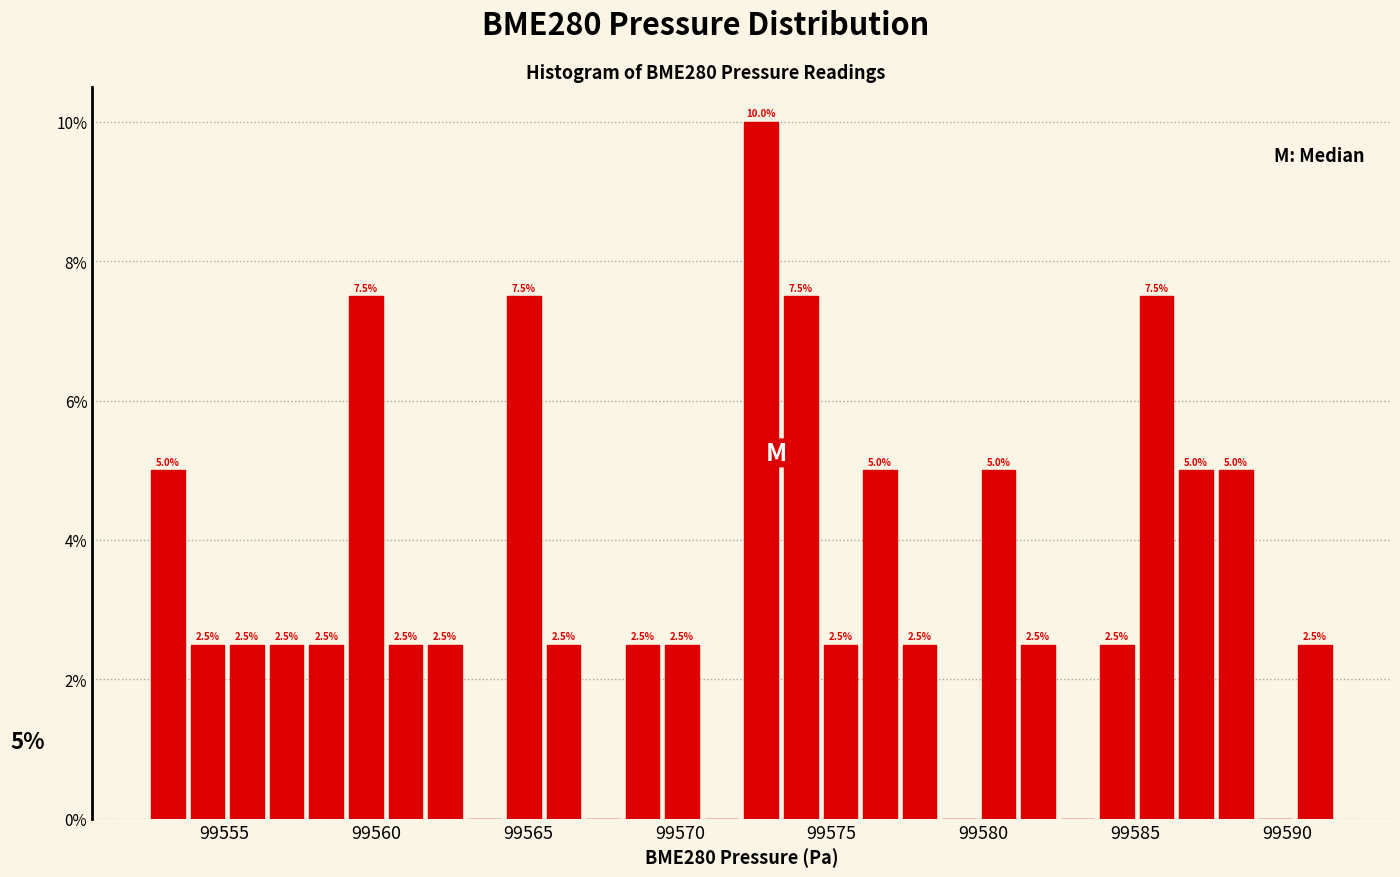

Around what value on the x-axis is the tallest bar? Give the approximate position of its centre, as read against the axis.

99572.5